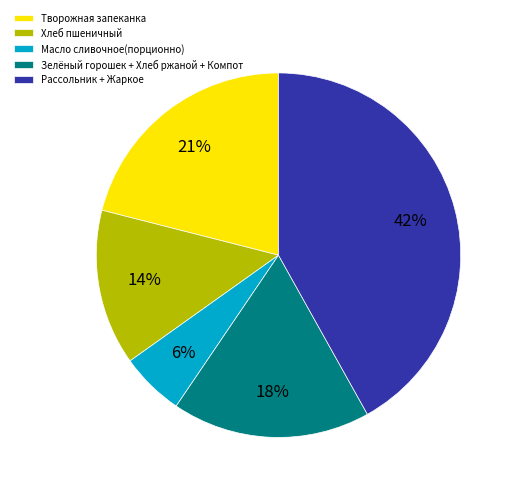

Combined, do Творожная запеканка and Рассольник + Жаркое account for over 50%?

Yes